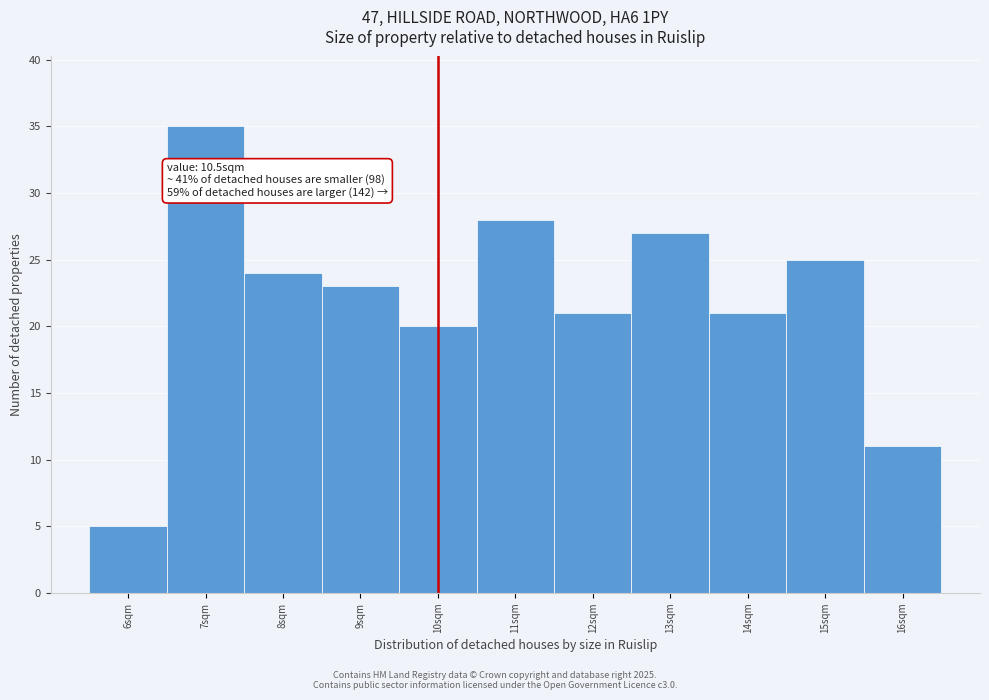

Reading right to left, transcribe all the data shown in this chart.

11	25	21	27	21	28	20	23	24	35	5